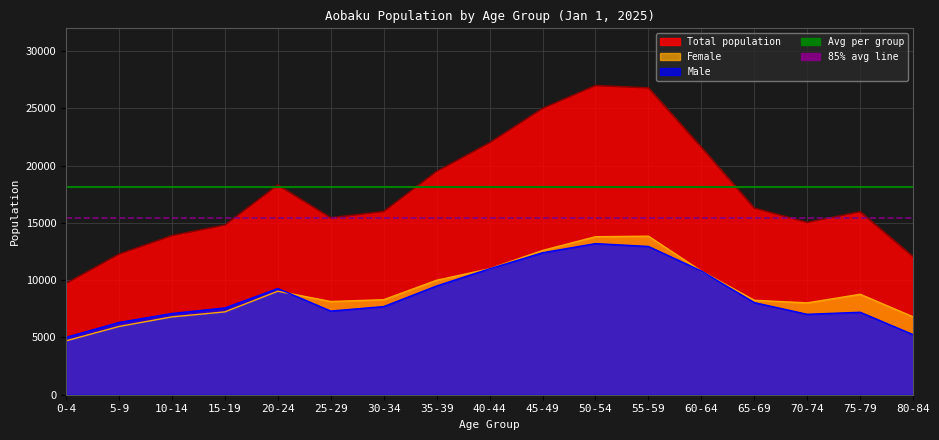

At which label does Total line reach its minimum?

0-4